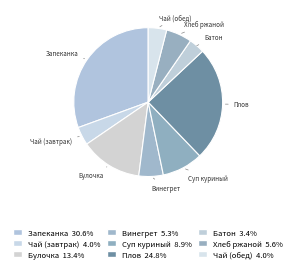

Between Хлеб ржаной and Батон, which is larger?

Хлеб ржаной